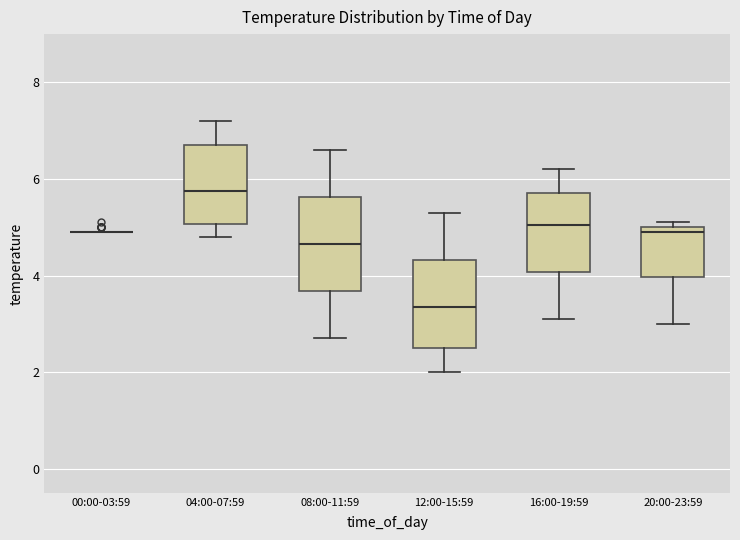

Reading left to right, transcribe this box plot: for each box, give where its median line is, the range the box spans, and where its two whiskers end, as read against the y-axis. The values are not printed on the chart, so give them approximately, as read against the axis.

00:00-03:59: box collapsed to a line at 5.0, whiskers 5.0 to 5.0
04:00-07:59: median 5.8, box 5.0 to 6.8, whiskers 4.8 to 7.2
08:00-11:59: median 4.6, box 3.6 to 5.6, whiskers 2.8 to 6.6
12:00-15:59: median 3.4, box 2.6 to 4.4, whiskers 2.0 to 5.4
16:00-19:59: median 5.0, box 4.0 to 5.8, whiskers 3.2 to 6.2
20:00-23:59: median 5.0 (just below the box's upper edge), box 4.0 to 5.0, whiskers 3.0 to 5.2